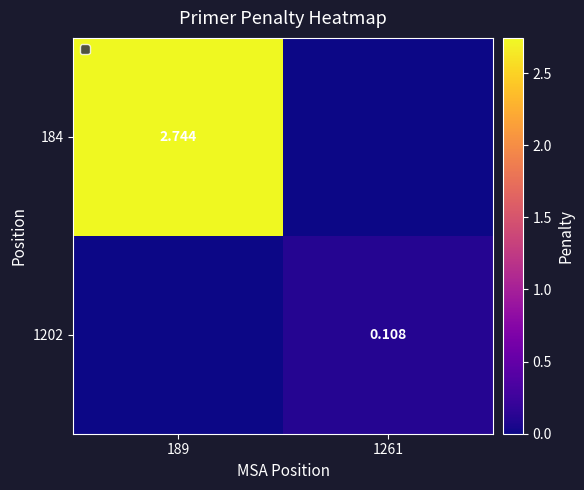

What is the highest value of the 1202 series?

0.1